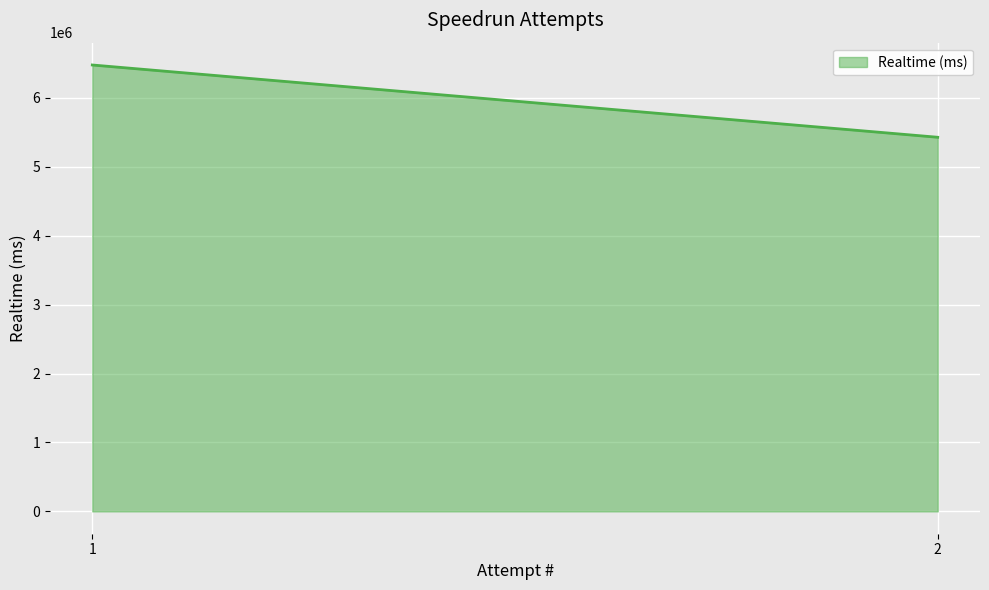

What is the minimum value shown in the chart?

5426671